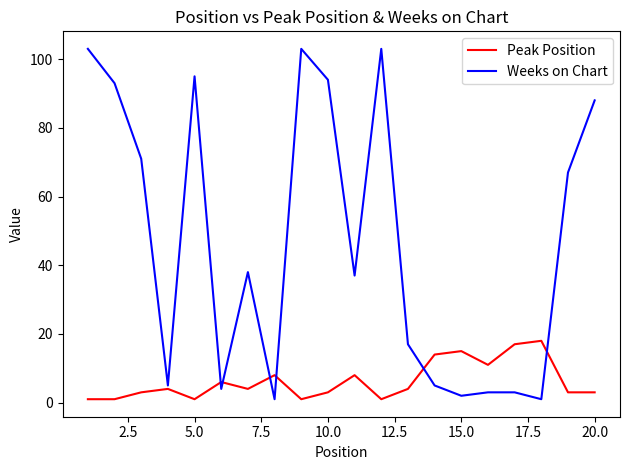

True or false: Peak Position and Weeks on Chart cross at least once.

True